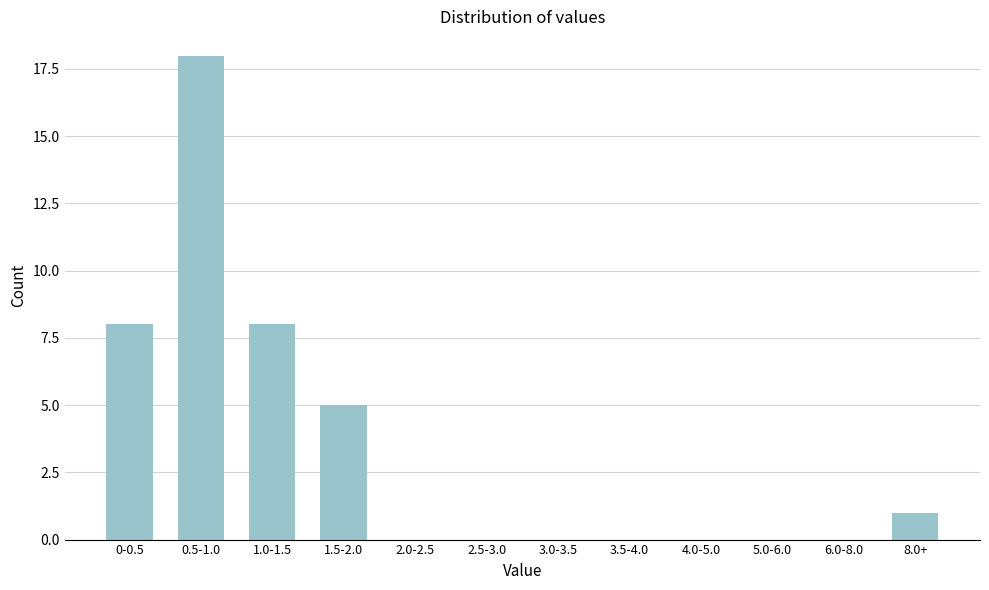

Reading right to left, extract all data points from this chart.

8.0+=1	6.0-8.0=0	5.0-6.0=0	4.0-5.0=0	3.5-4.0=0	3.0-3.5=0	2.5-3.0=0	2.0-2.5=0	1.5-2.0=5	1.0-1.5=8	0.5-1.0=18	0-0.5=8